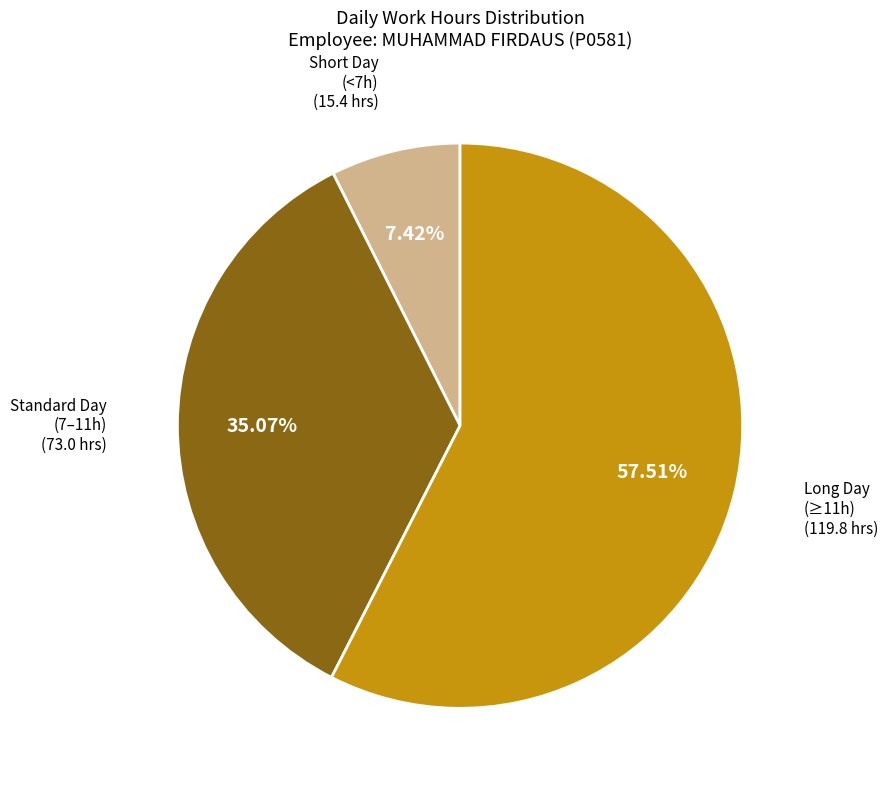

Is there any slice that represents more than half of the pie?

Yes